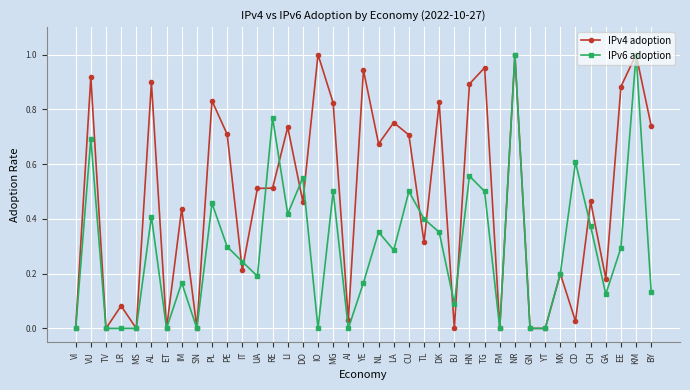

At VU, list the series in order from largest to smallest.

IPv4 adoption, IPv6 adoption